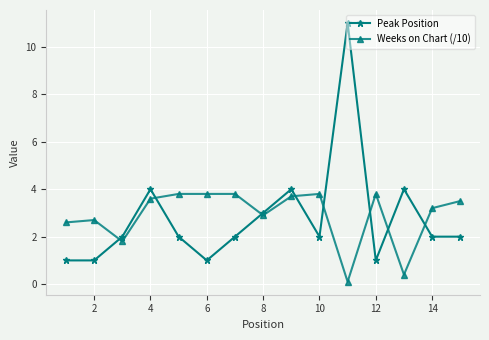

Which series has the largest range (max minus min)?

Peak Position